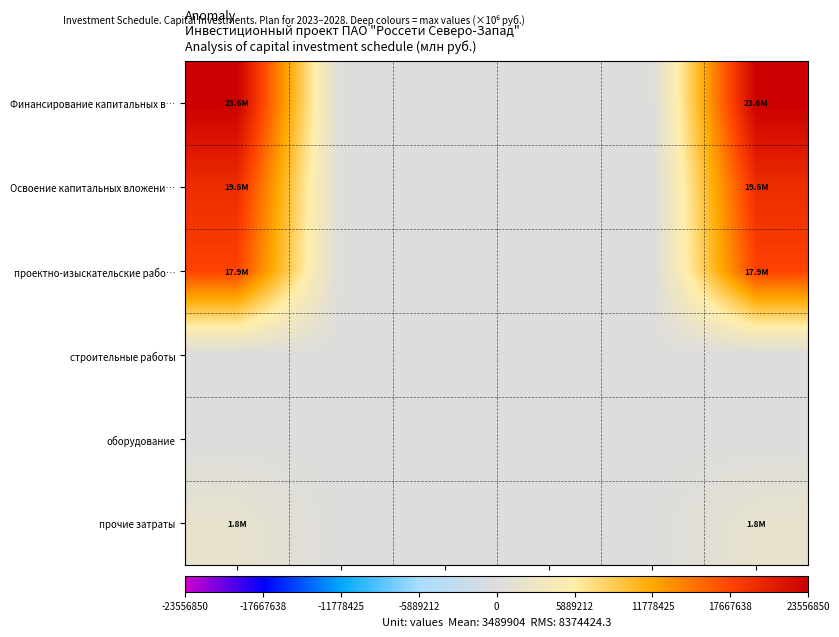

Which series has the largest total across all categories?

Финансирование капитальных в…